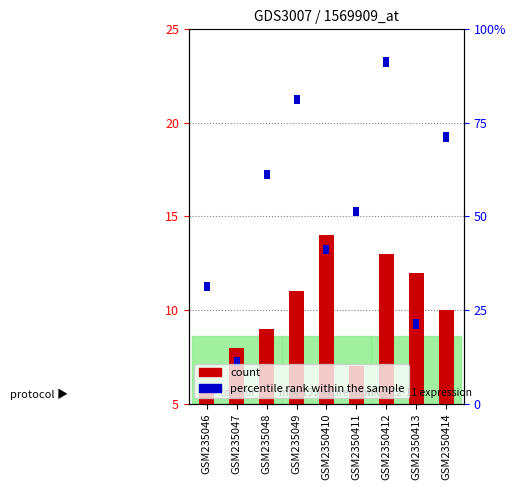

Which label corresponds to the smallest value in the chart?

GSM235046